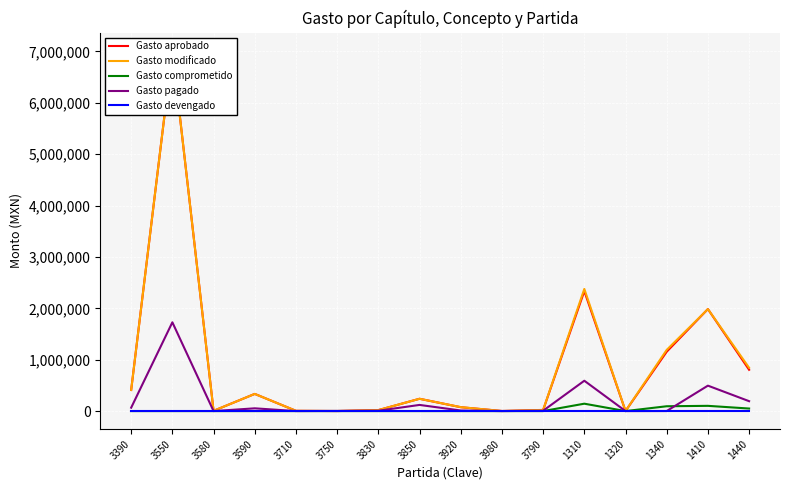

What is the label of the 15th point from the right?

3550